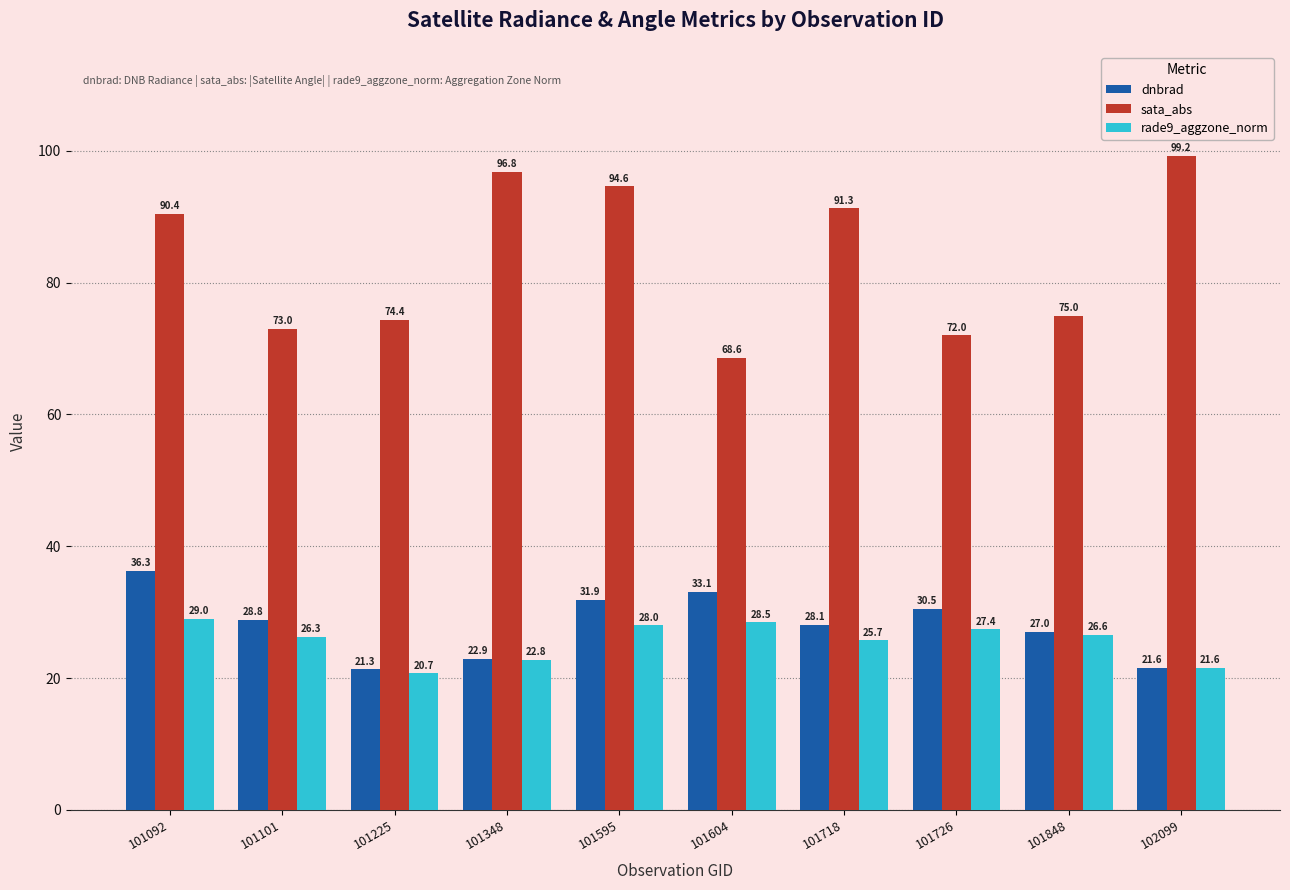

Is the value of rade9_aggzone_norm at 101718 greater than the value of dnbrad at 101595?

No